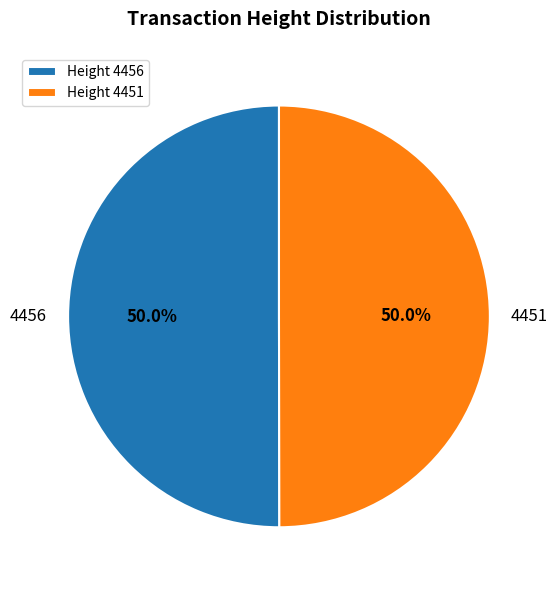

What is the ratio of the value at 4456 to the value at 4451?

1.0